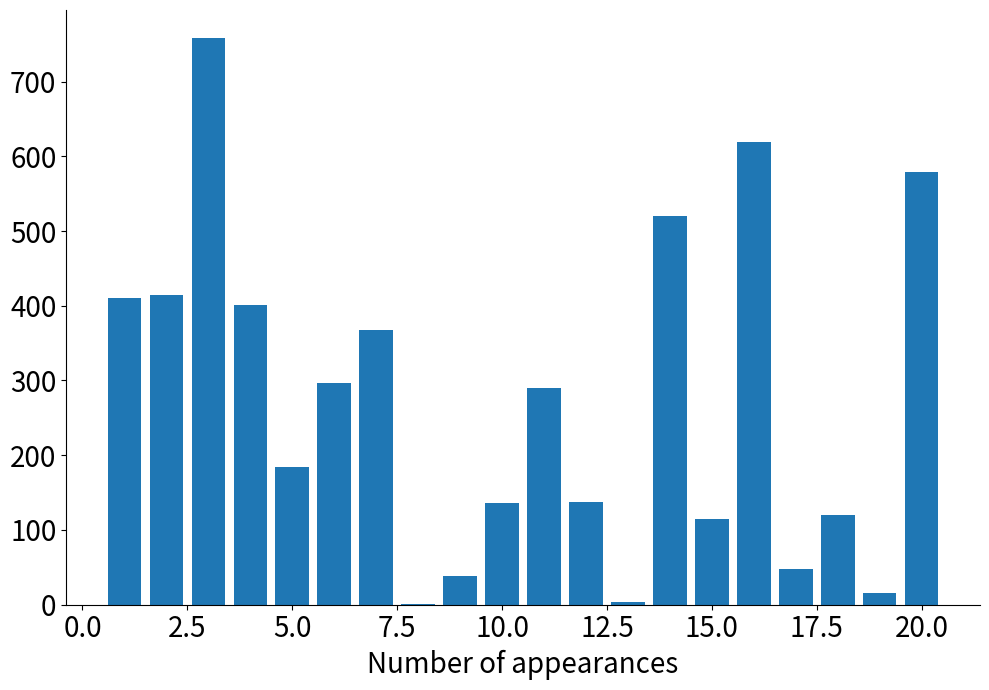

What is the sum of all values?

5452